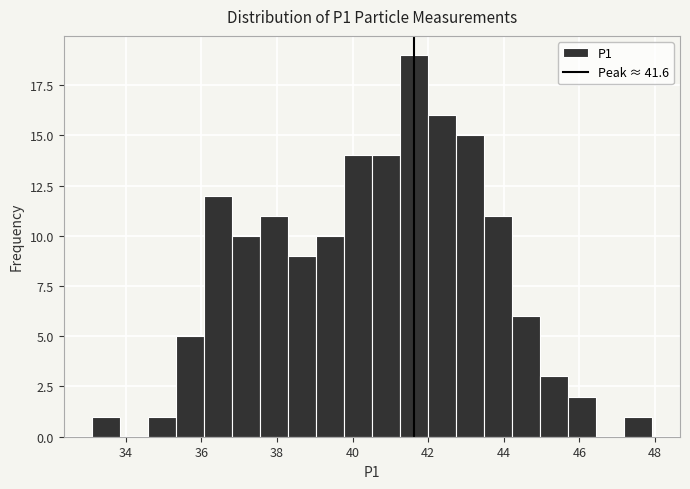

Around what value on the x-axis is the tallest bar? Give the approximate position of its centre, as read against the axis.

41.6